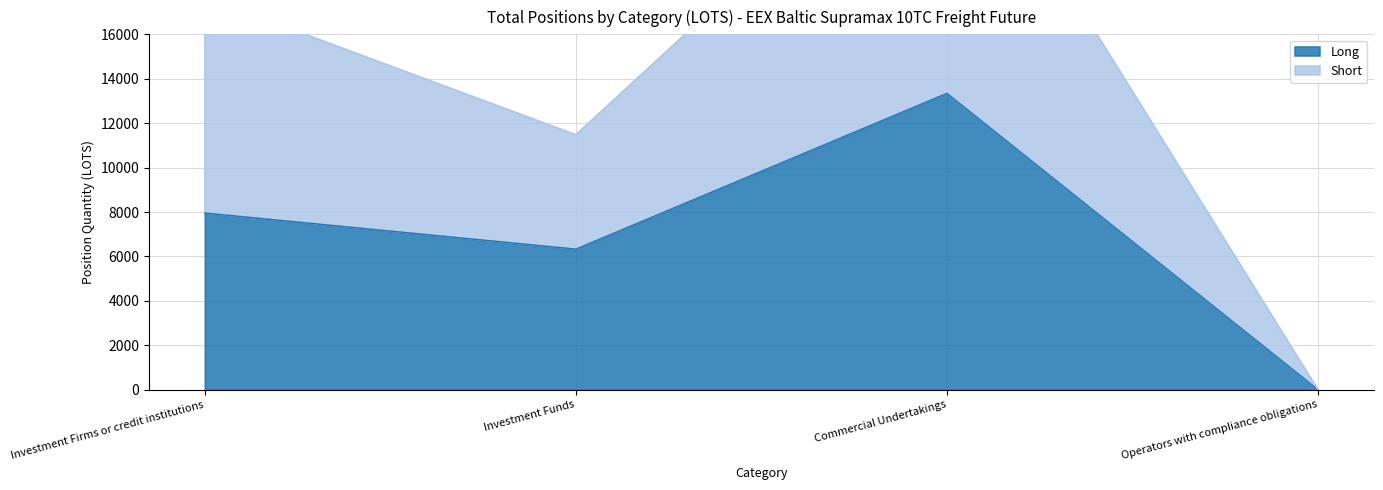

Which series has the largest range (max minus min)?

Short